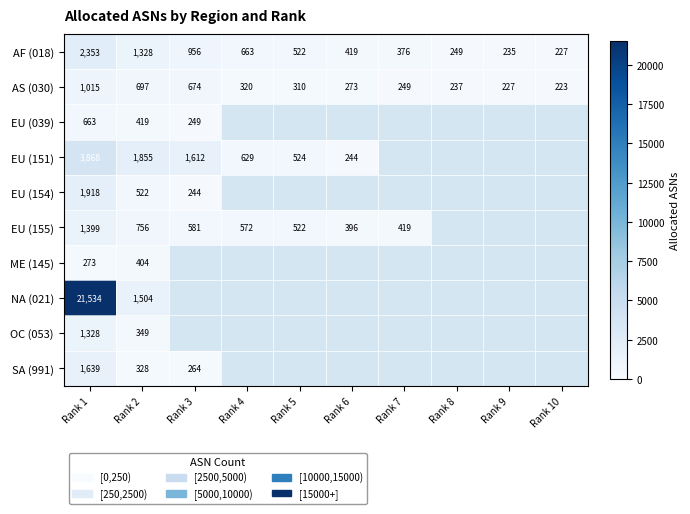

What is the sum of the AF (018) values at Rank 1 and Rank 8?

2602